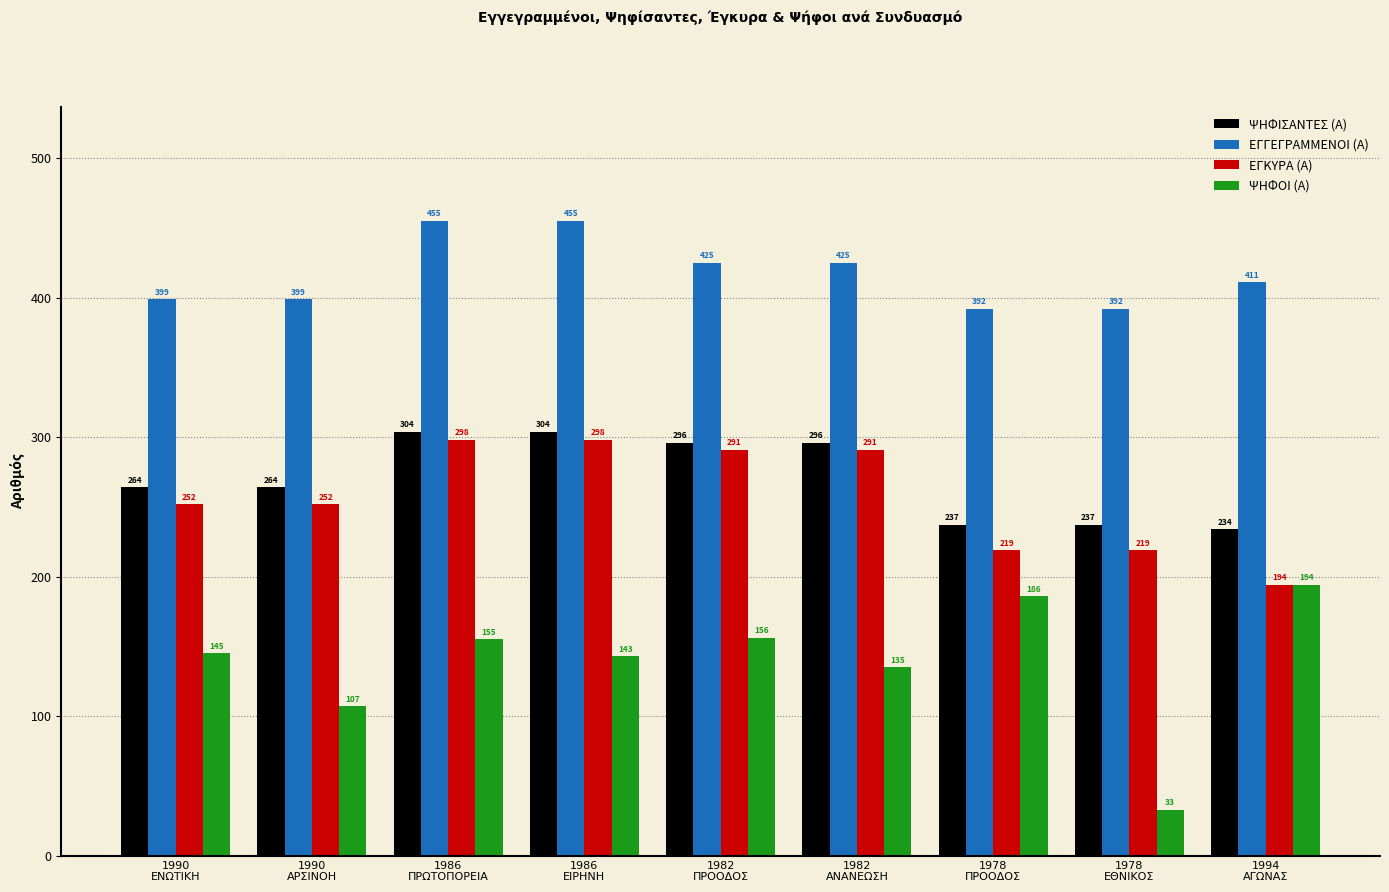

Reading right to left, extract all data points from this chart.

ΨΗΦΙΣΑΝΤΕΣ (Α): 1994
ΑΓΩΝΑΣ=234	1978
ΕΘΝΙΚΟΣ=237	1978
ΠΡΟΟΔΟΣ=237	1982
ΑΝΑΝΕΩΣΗ=296	1982
ΠΡΟΟΔΟΣ=296	1986
ΕΙΡΗΝΗ=304	1986
ΠΡΩΤΟΠΟΡΕΙΑ=304	1990
ΑΡΣΙΝΟΗ=264	1990
ΕΝΩΤΙΚΗ=264
ΕΓΓΕΓΡΑΜΜΕΝΟΙ (Α): 1994
ΑΓΩΝΑΣ=411	1978
ΕΘΝΙΚΟΣ=392	1978
ΠΡΟΟΔΟΣ=392	1982
ΑΝΑΝΕΩΣΗ=425	1982
ΠΡΟΟΔΟΣ=425	1986
ΕΙΡΗΝΗ=455	1986
ΠΡΩΤΟΠΟΡΕΙΑ=455	1990
ΑΡΣΙΝΟΗ=399	1990
ΕΝΩΤΙΚΗ=399
ΕΓΚΥΡΑ (Α): 1994
ΑΓΩΝΑΣ=194	1978
ΕΘΝΙΚΟΣ=219	1978
ΠΡΟΟΔΟΣ=219	1982
ΑΝΑΝΕΩΣΗ=291	1982
ΠΡΟΟΔΟΣ=291	1986
ΕΙΡΗΝΗ=298	1986
ΠΡΩΤΟΠΟΡΕΙΑ=298	1990
ΑΡΣΙΝΟΗ=252	1990
ΕΝΩΤΙΚΗ=252
ΨΗΦΟΙ (Α): 1994
ΑΓΩΝΑΣ=194	1978
ΕΘΝΙΚΟΣ=33	1978
ΠΡΟΟΔΟΣ=186	1982
ΑΝΑΝΕΩΣΗ=135	1982
ΠΡΟΟΔΟΣ=156	1986
ΕΙΡΗΝΗ=143	1986
ΠΡΩΤΟΠΟΡΕΙΑ=155	1990
ΑΡΣΙΝΟΗ=107	1990
ΕΝΩΤΙΚΗ=145